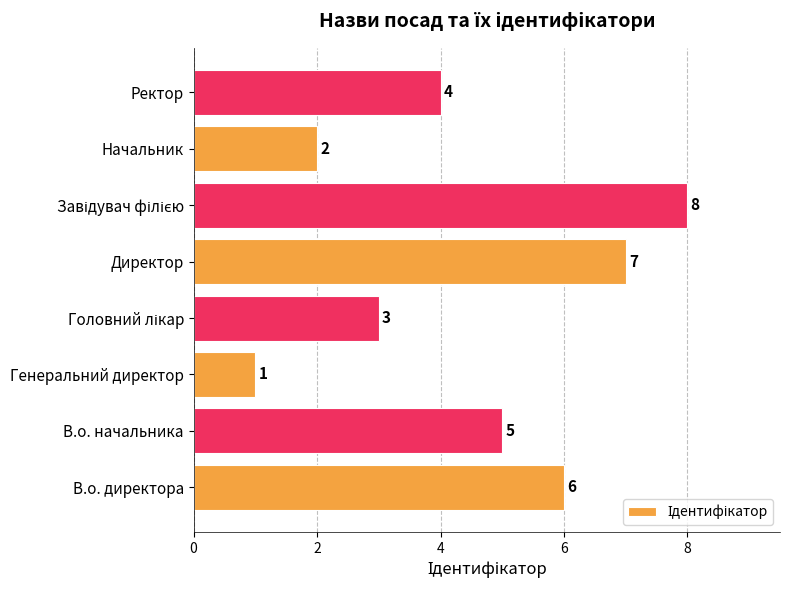

What is the greatest value displayed?

8